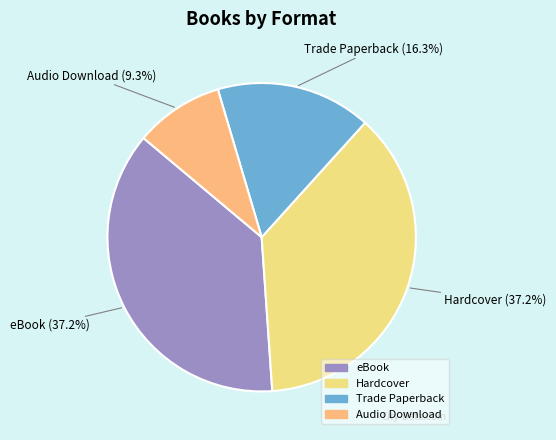

What portion of the pie excludes eBook?

62.8%